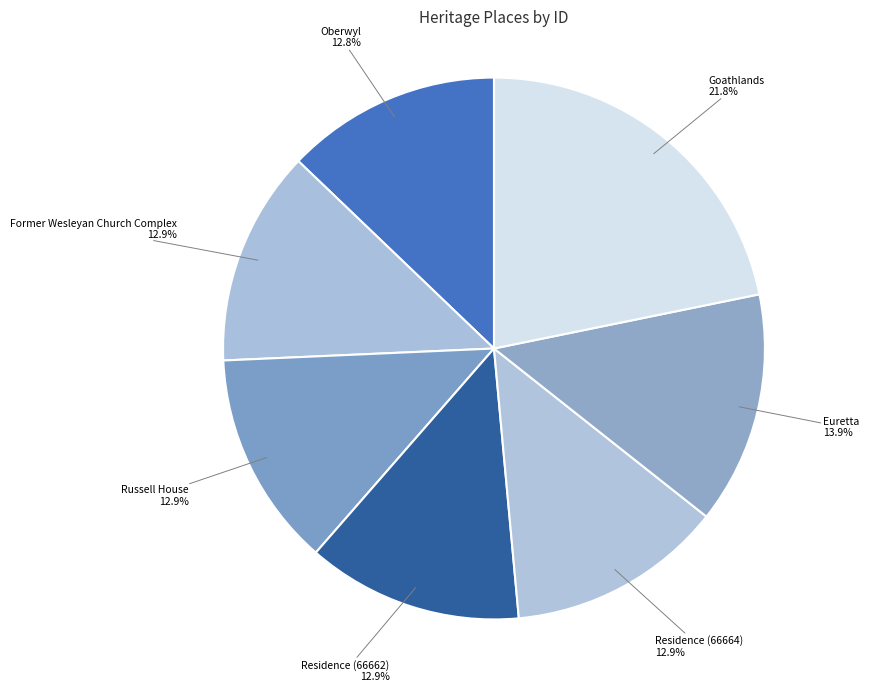

True or false: Former Wesleyan Church Complex accounts for 13% of the total.

True